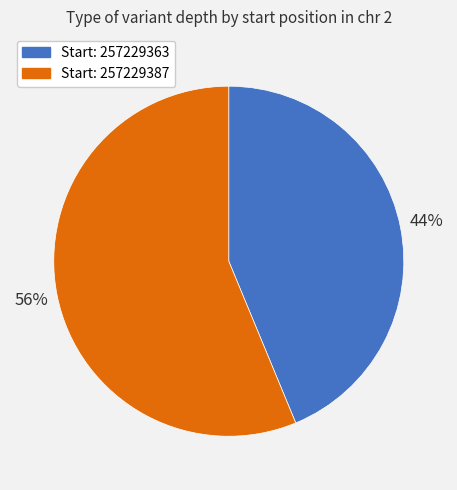

Does any single category account for the majority?

Yes